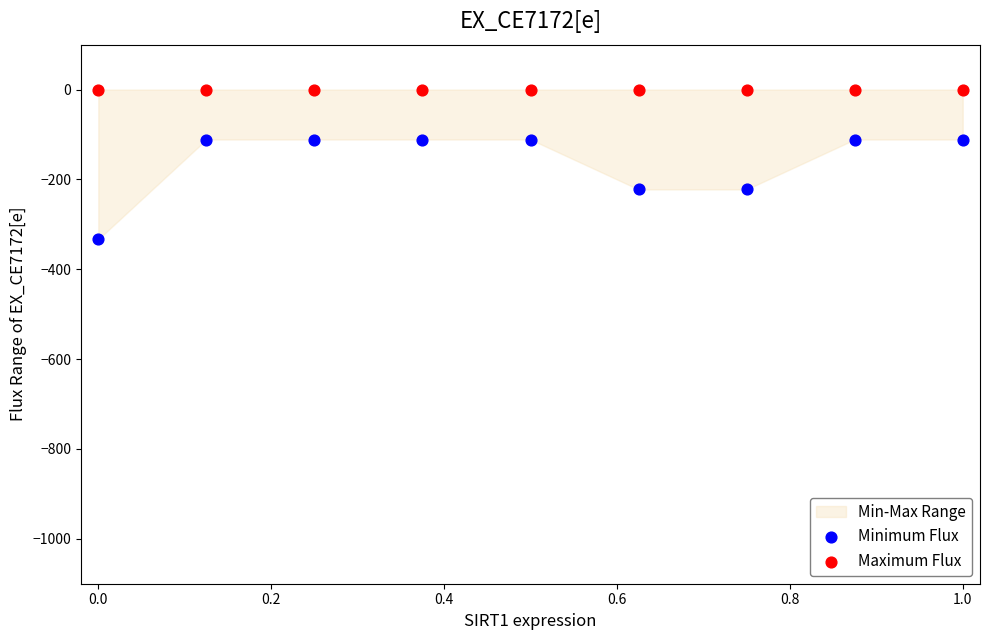

Which series contains the highest Y value?

Maximum Flux